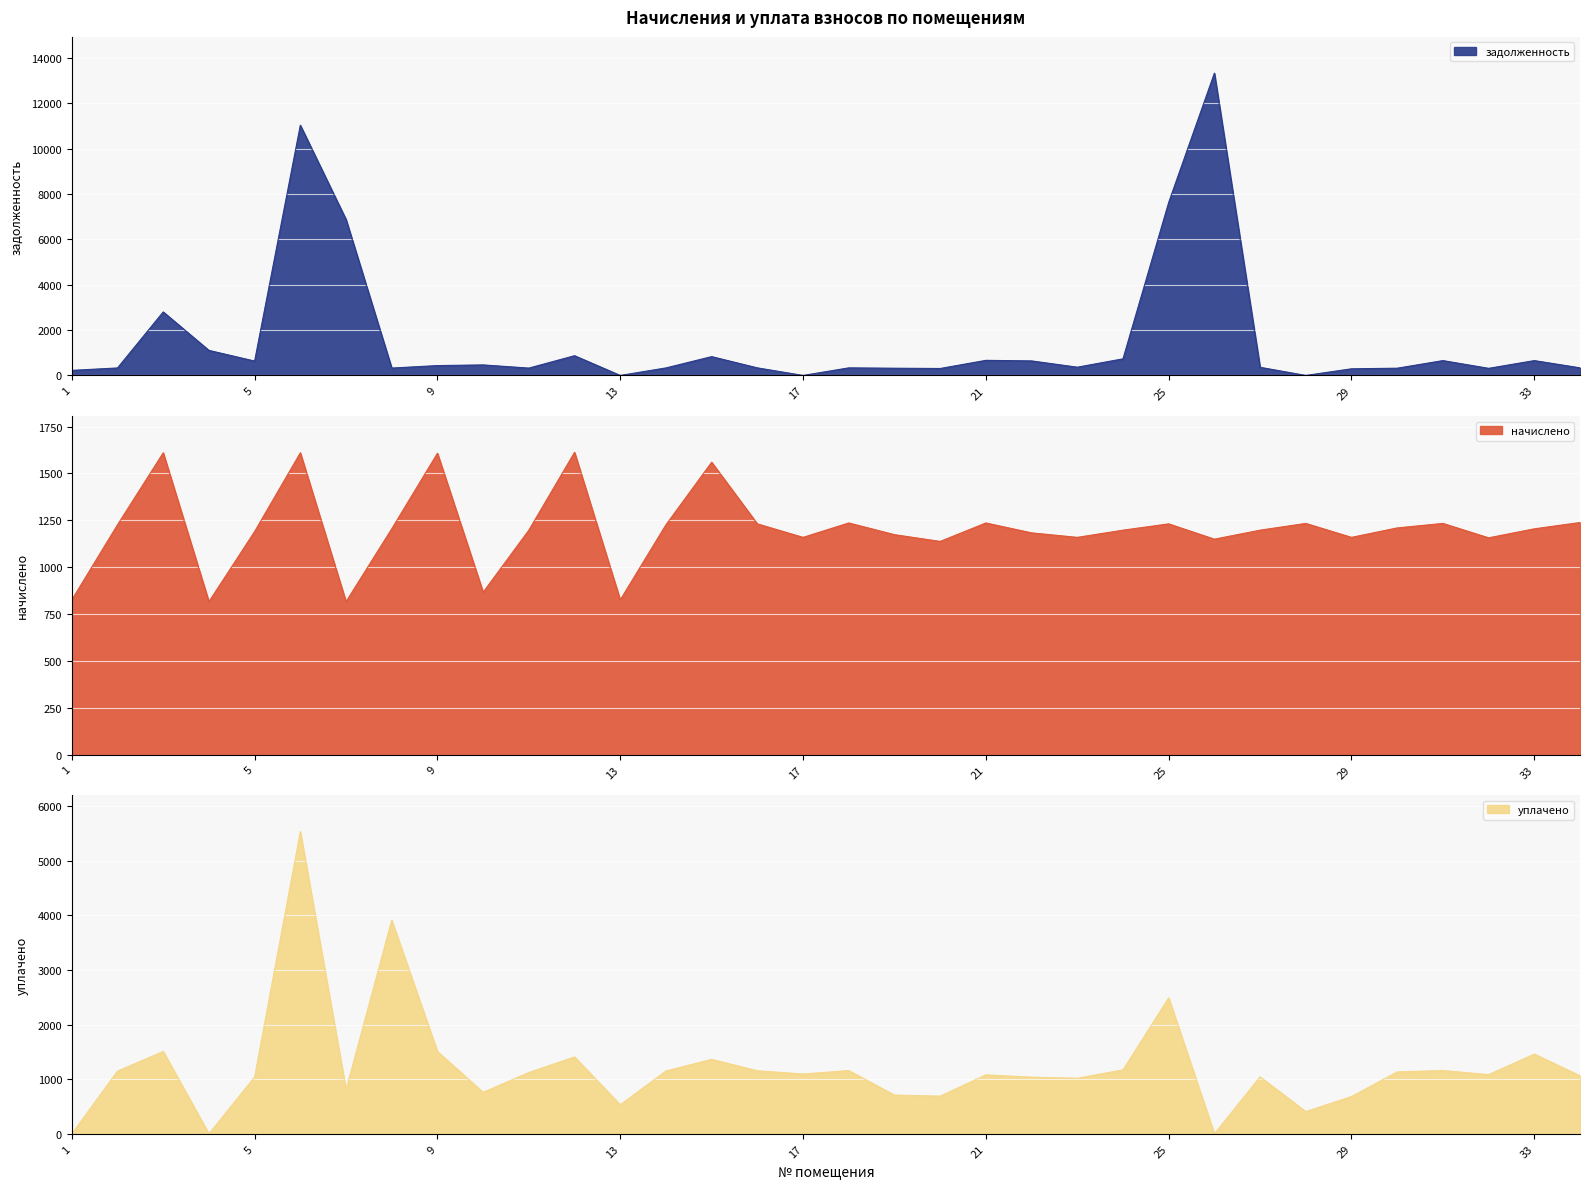

What is the difference between the начислено values at 23 and 5?

31.2